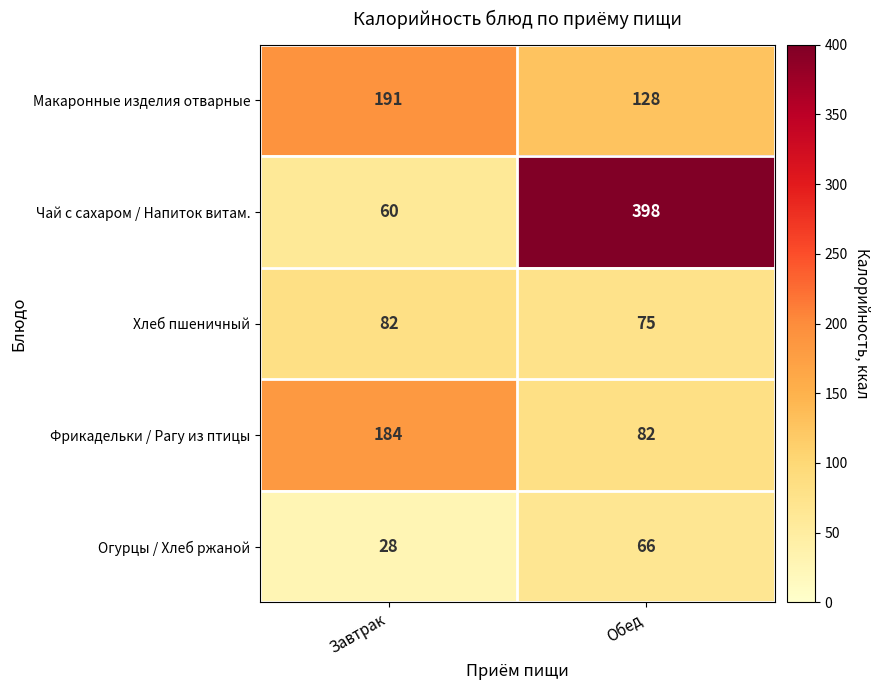

Rank the series at Завтрак from lowest to highest value.

Огурцы / Хлеб ржаной, Чай с сахаром / Напиток витам., Хлеб пшеничный, Фрикадельки / Рагу из птицы, Макаронные изделия отварные